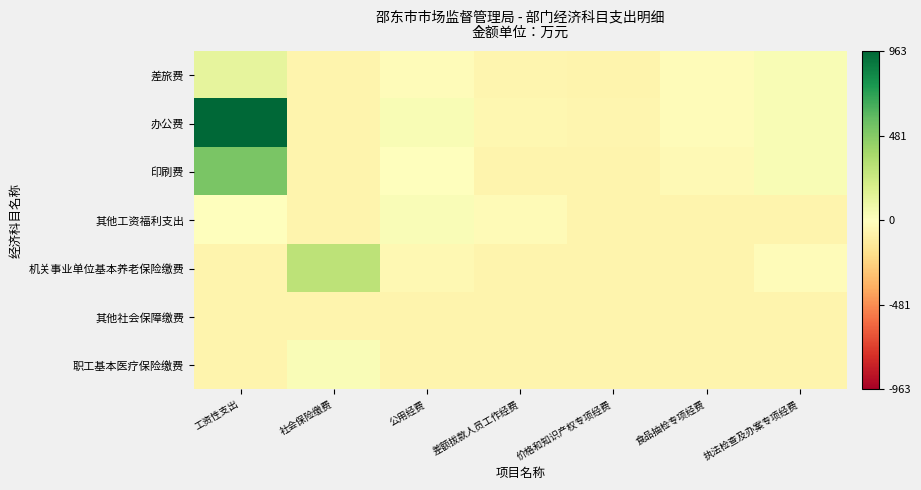

Reading right to left, transcribe all the data shown in this chart.

差旅费: 执法检查及办案专项经费=34.2	食品抽检专项经费=-15.8	价格和知识产权专项经费=-60.8	差额拔款人员工作经费=-57.8	公用经费=-15.8	社会保险缴费=-65.8	工资性支出=127.0
办公费: 执法检查及办案专项经费=34.2	食品抽检专项经费=-15.8	价格和知识产权专项经费=-55.8	差额拔款人员工作经费=-45.8	公用经费=34.2	社会保险缴费=-65.8	工资性支出=962.8
印刷费: 执法检查及办案专项经费=34.2	食品抽检专项经费=-35.8	价格和知识产权专项经费=-60.8	差额拔款人员工作经费=-61.8	公用经费=0.1	社会保险缴费=-65.8	工资性支出=513.1
其他工资福利支出: 执法检查及办案专项经费=-65.8	食品抽检专项经费=-65.8	价格和知识产权专项经费=-65.8	差额拔款人员工作经费=-25.8	公用经费=24.2	社会保险缴费=-65.8	工资性支出=-3.5
机关事业单位基本养老保险缴费: 执法检查及办案专项经费=-15.8	食品抽检专项经费=-65.8	价格和知识产权专项经费=-65.8	差额拔款人员工作经费=-65.8	公用经费=-43.8	社会保险缴费=299.4	工资性支出=-65.8
其他社会保障缴费: 执法检查及办案专项经费=-65.8	食品抽检专项经费=-65.8	价格和知识产权专项经费=-65.8	差额拔款人员工作经费=-65.8	公用经费=-65.8	社会保险缴费=-60.7	工资性支出=-65.8
职工基本医疗保险缴费: 执法检查及办案专项经费=-65.8	食品抽检专项经费=-65.8	价格和知识产权专项经费=-65.8	差额拔款人员工作经费=-65.8	公用经费=-65.8	社会保险缴费=24.8	工资性支出=-65.8